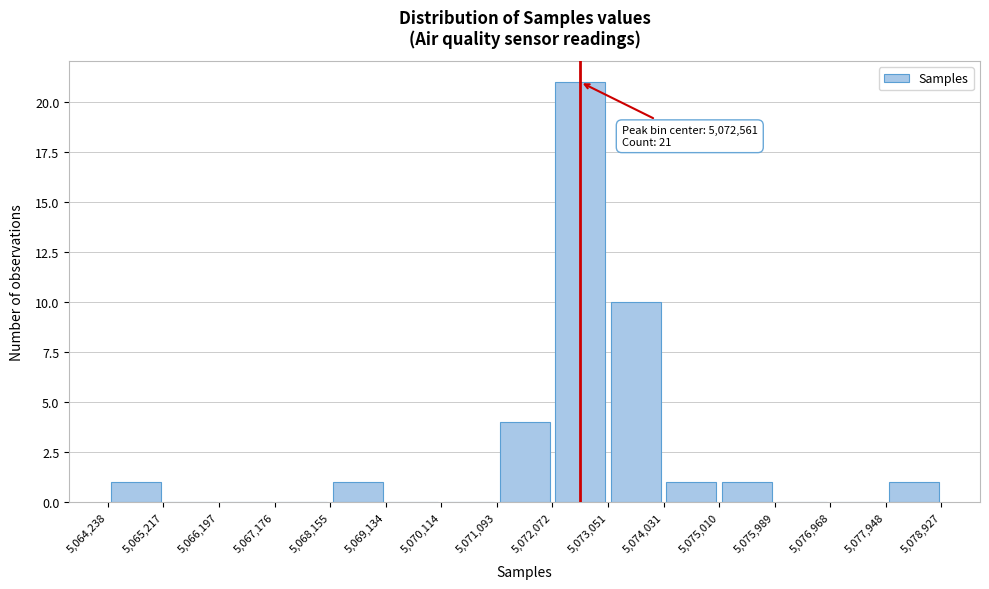

Which range on the x-axis has the tallest bar?

5,072,072 to 5,073,051